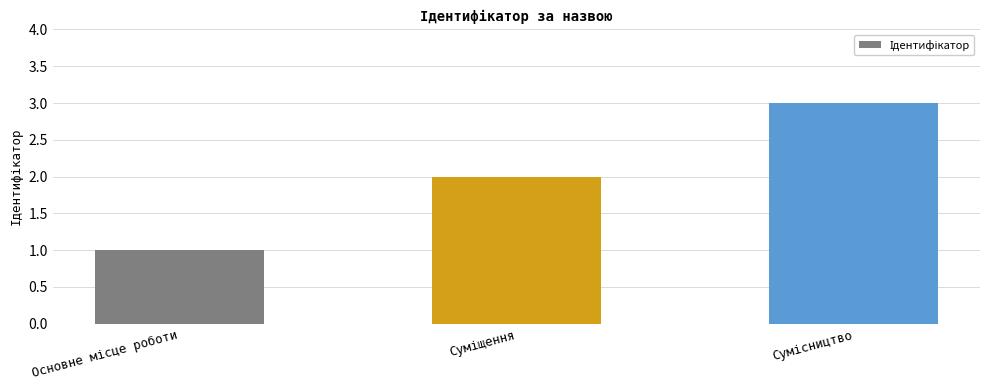

What is the sum of all values?

6